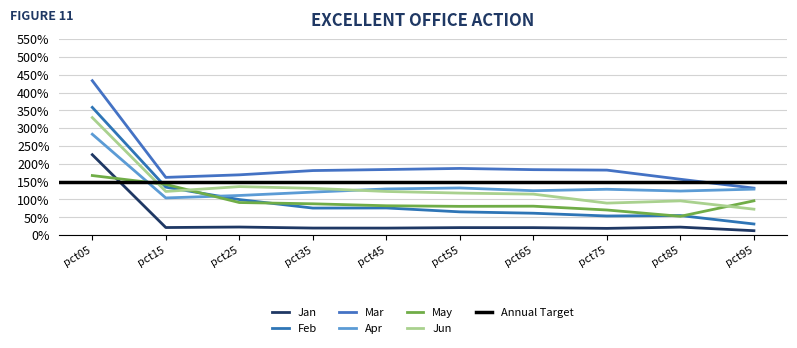

At pct25, list the series in order from smallest to largest.

Jan, May, Feb, Apr, Jun, Mar